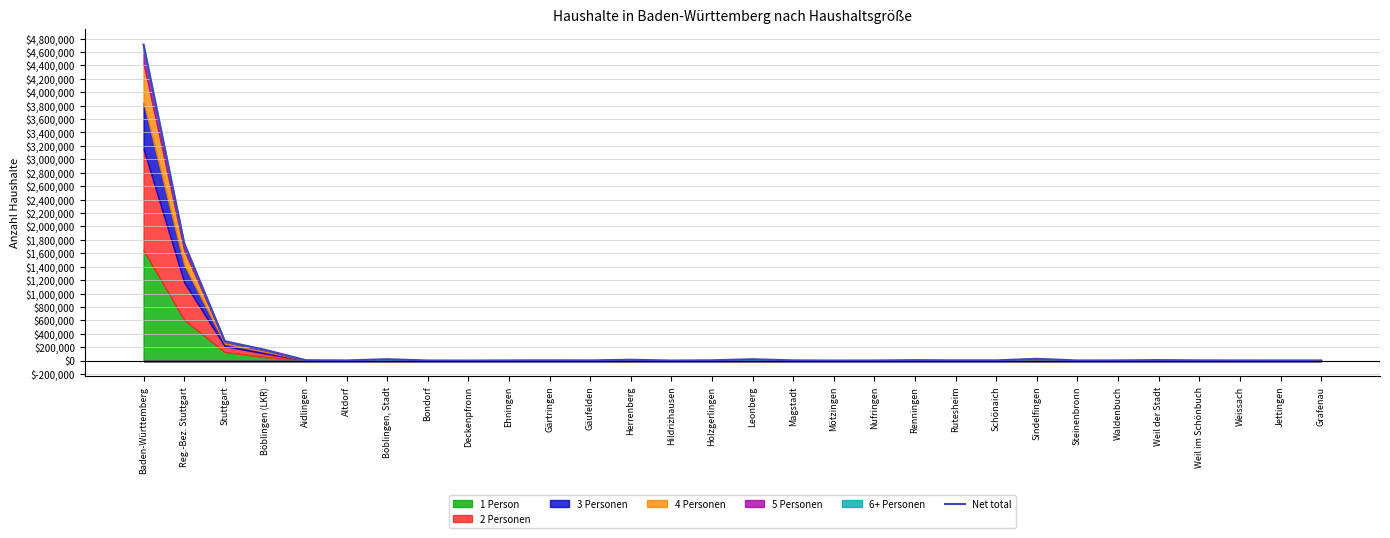

How many interior local peaks (higher than both neighbors) does the data have?

7